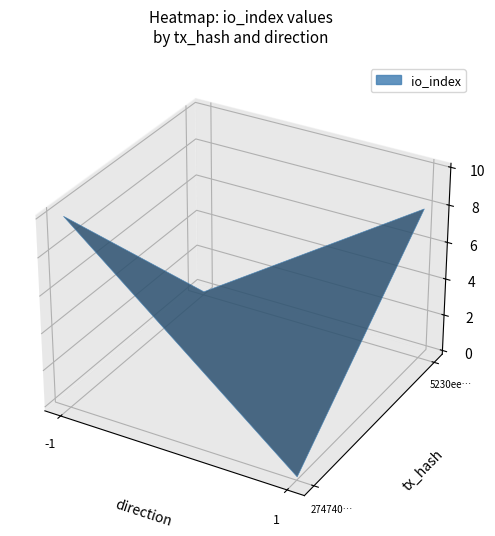

The value of 2747407e3ecfbec7e10f5afe0c676b0f6f30127 at io_index is 10. True or false?

True